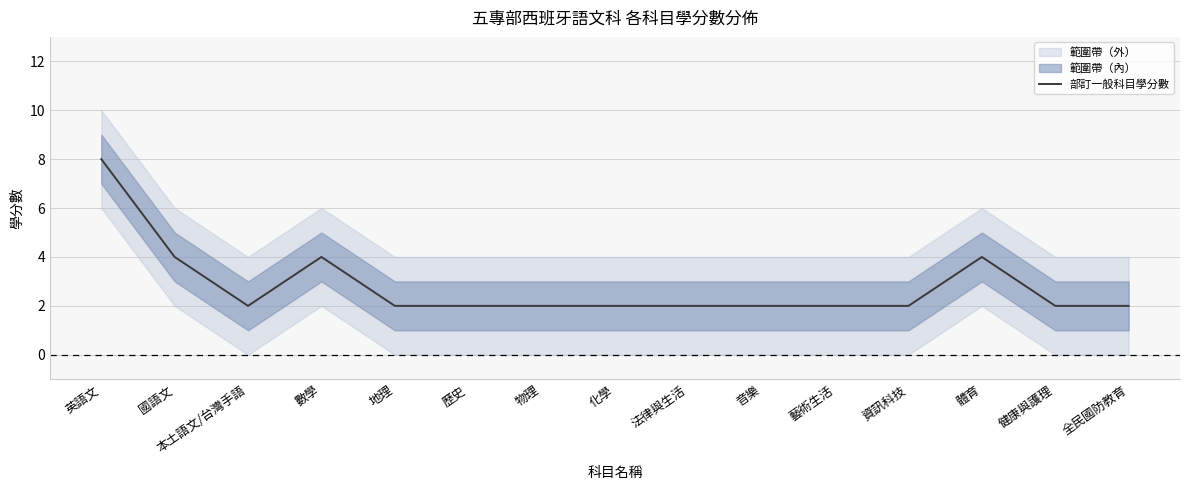

What is the approximate value at 地理?

2